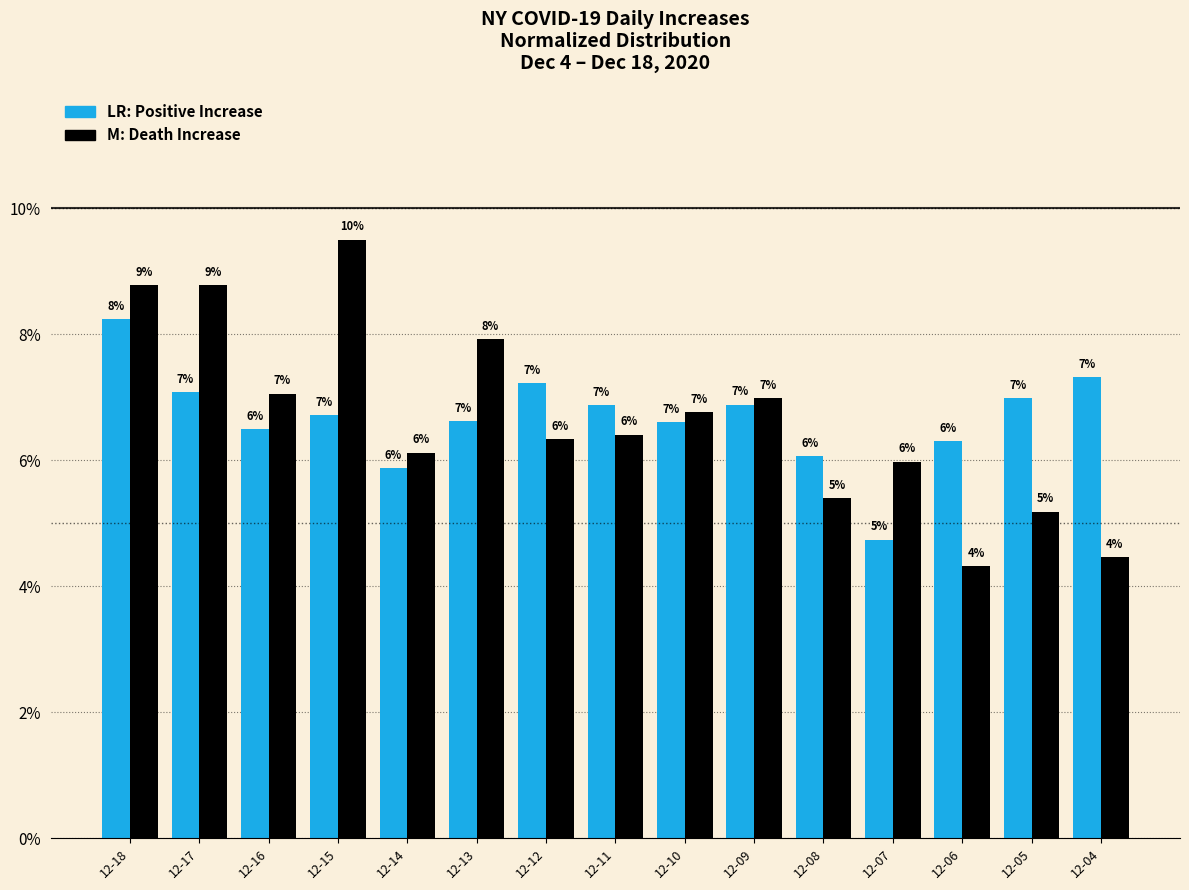

What is the spread (max minus min) of values at 12-06?

2.0